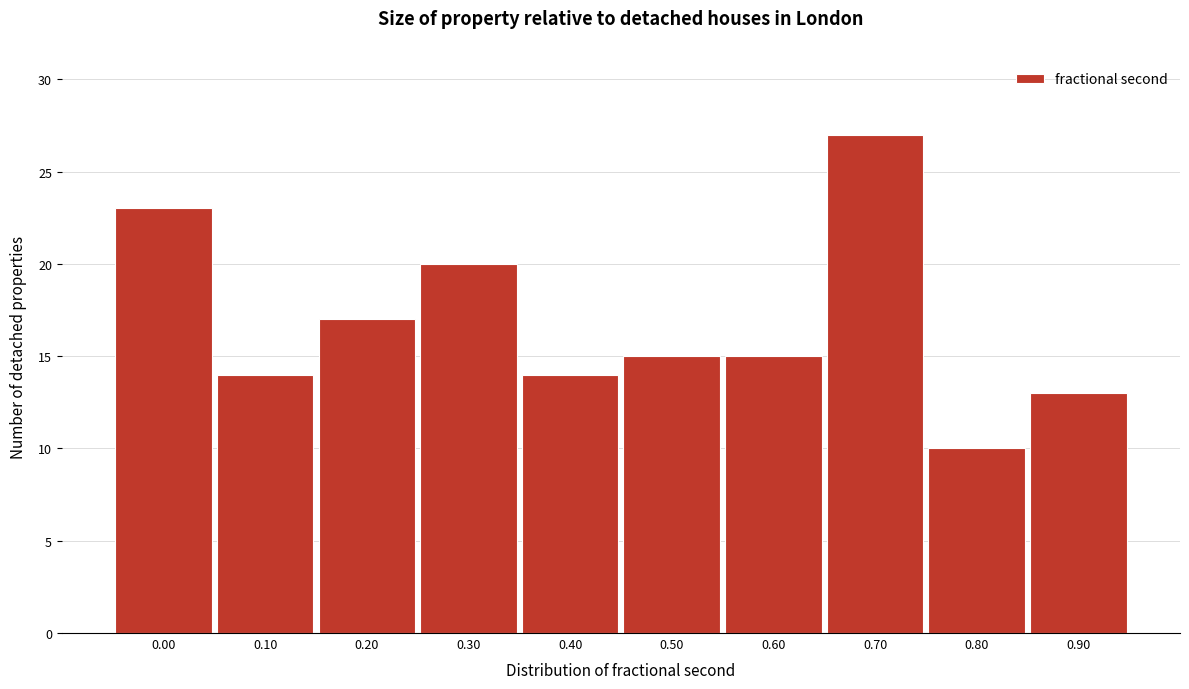

Reading right to left, extract all data points from this chart.

0.90=13	0.80=10	0.70=27	0.60=15	0.50=15	0.40=14	0.30=20	0.20=17	0.10=14	0.00=23